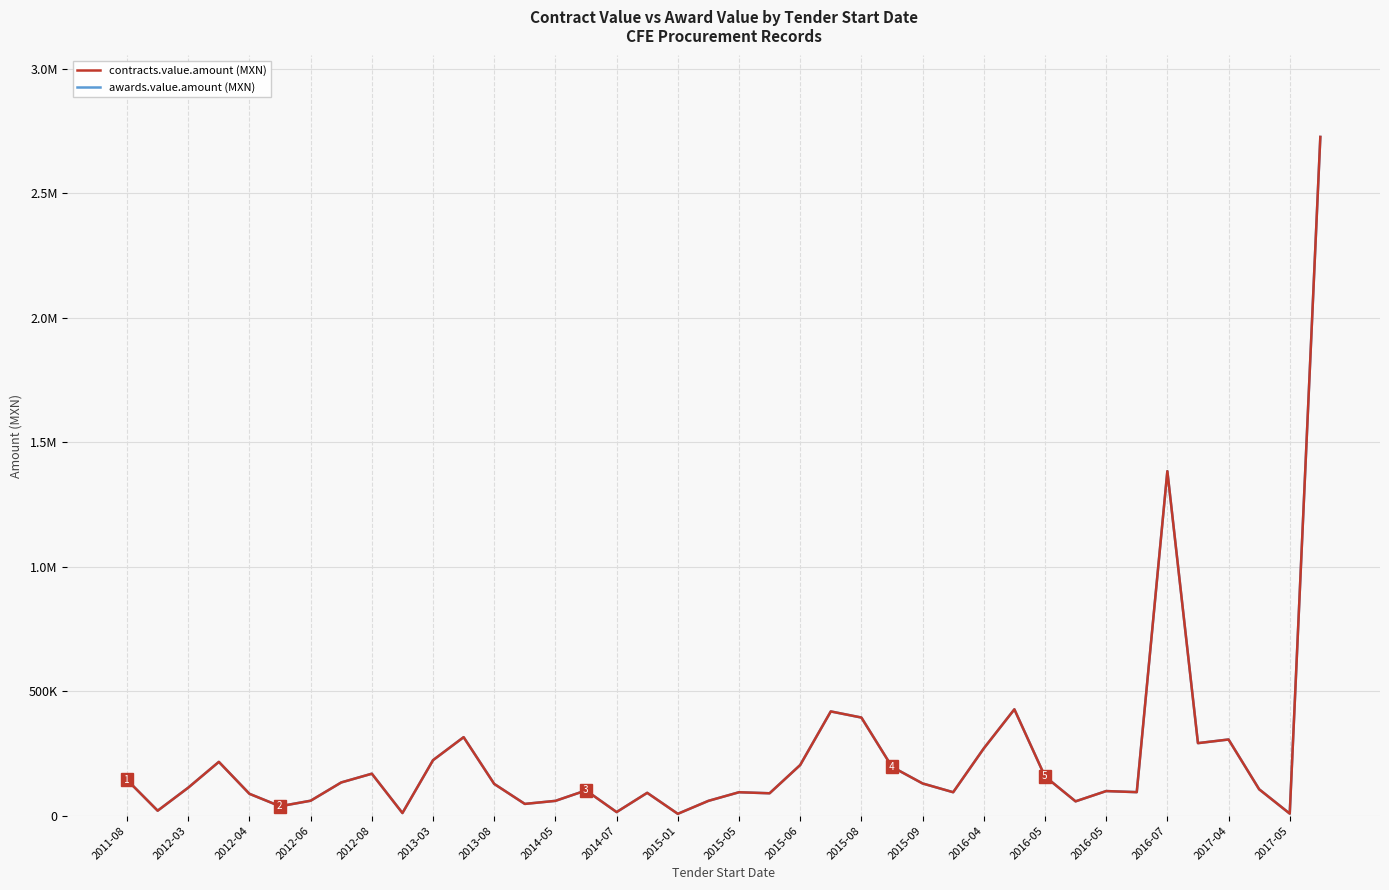

Reading right to left, list all the values displayed in this chart.

contracts.value.amount: 2726133	8255	106000	305899	291284	1383632	94425	98765	57500	157504	427074	270000	94110	129350	196042	394092	418618	203368	89927	94060	59441	7414	91736	14396	101400	59441	47194	127460	315240	222896	10575	168512	133403	59991	37800	87732	216000	112500	19950	143640
awards.value.amount: 2726133	8255	106000	305899	291284	1383632	94425	98765	57500	157504	427074	270000	94110	129350	196042	394092	418618	203368	89927	94060	59441	7414	91736	14396	101400	59441	47194	127460	315240	222896	10575	168512	133403	59991	37800	87732	216000	112500	19950	143640